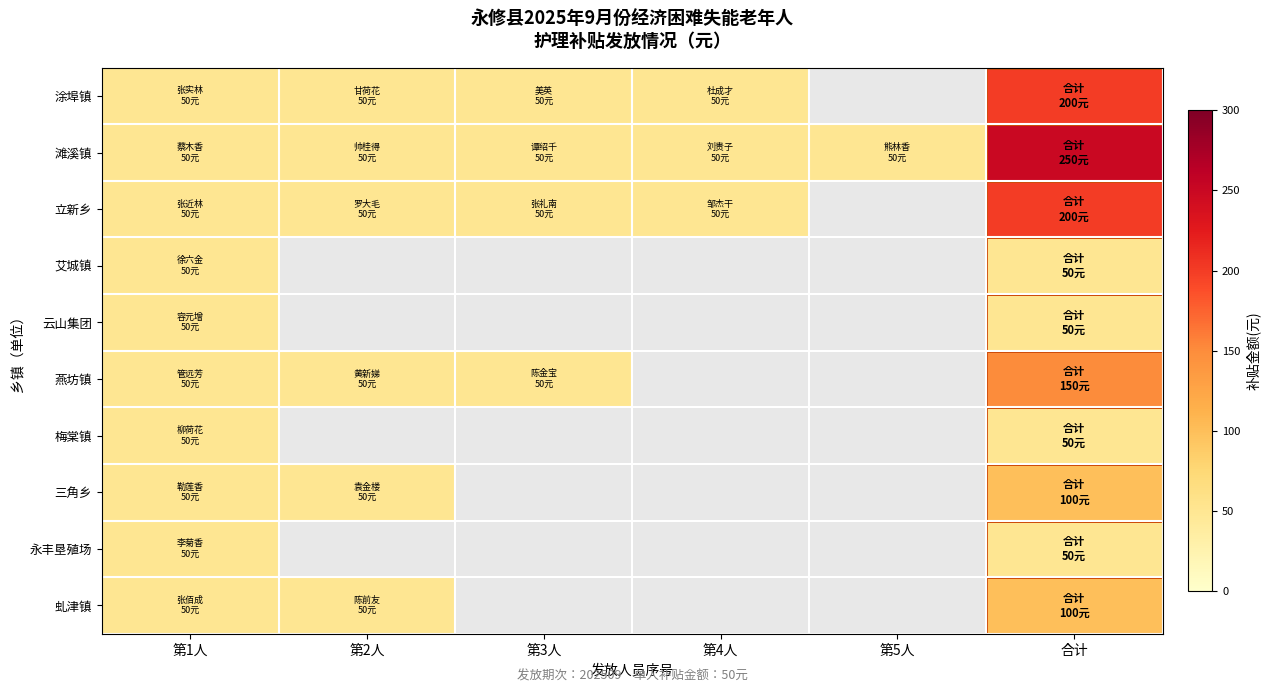

Rank the series by their maximum value, from lowest to highest.

艾城镇, 云山集团, 梅棠镇, 永丰垦殖场, 三角乡, 虬津镇, 燕坊镇, 涂埠镇, 立新乡, 滩溪镇